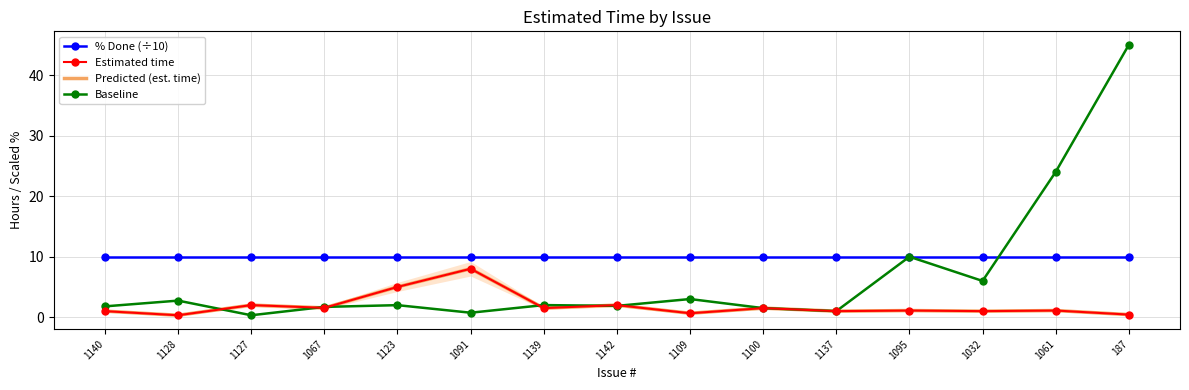

Reading right to left, what are all the values shown in this chart?

% Done (÷10): 10.0	10.0	10.0	10.0	10.0	10.0	10.0	10.0	10.0	10.0	10.0	10.0	10.0	10.0	10.0
Estimated time: 0.4	1.1	1.0	1.1	1.0	1.5	0.7	2.0	1.5	8.0	5.0	1.6	2.0	0.3	1.0
Predicted (est. time): 0.4	1.1	1.0	1.1	1.0	1.5	0.7	2.0	1.5	8.0	5.0	1.6	2.0	0.3	1.0
Baseline: 45.0	24.0	6.0	10.0	1.0	1.5	3.0	1.9	2.0	0.8	2.0	1.7	0.3	2.8	1.8